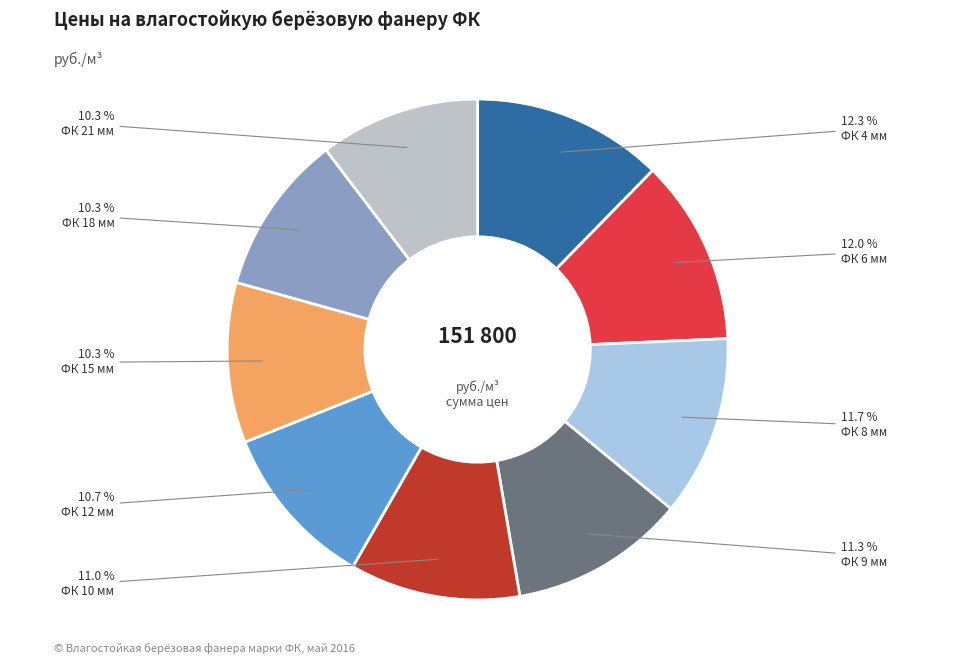

How many slices are in this pie chart?

9